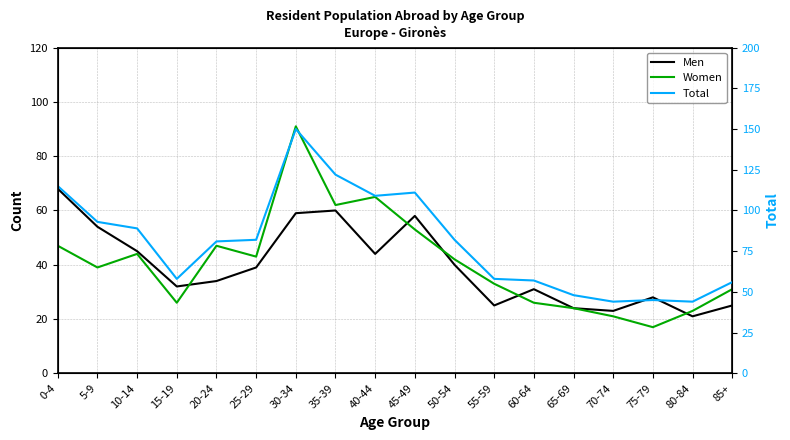

What is the average value of the Men series?

39